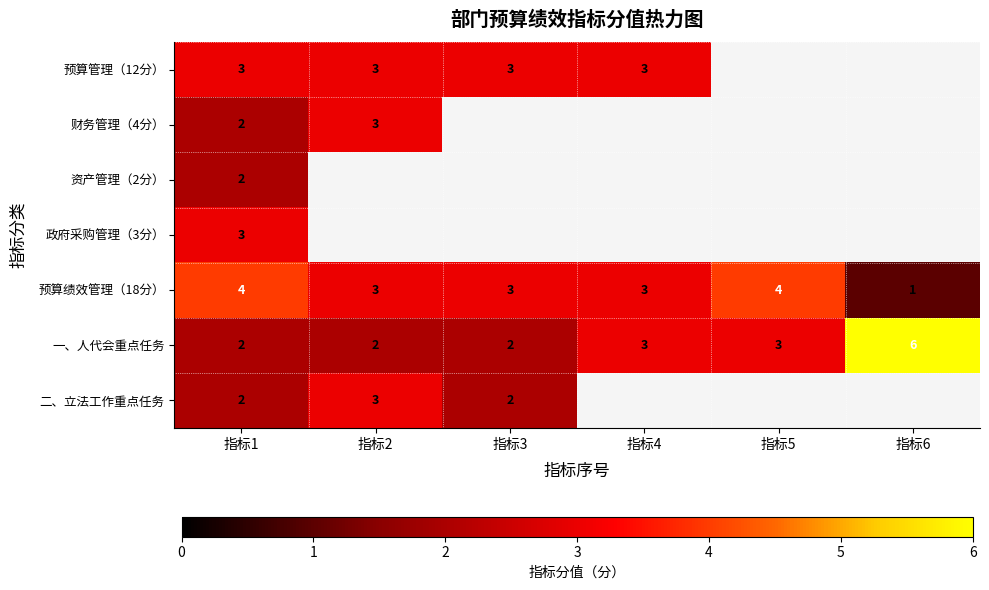

Read the 预算绩效管理（18分） value at 指标2.

3